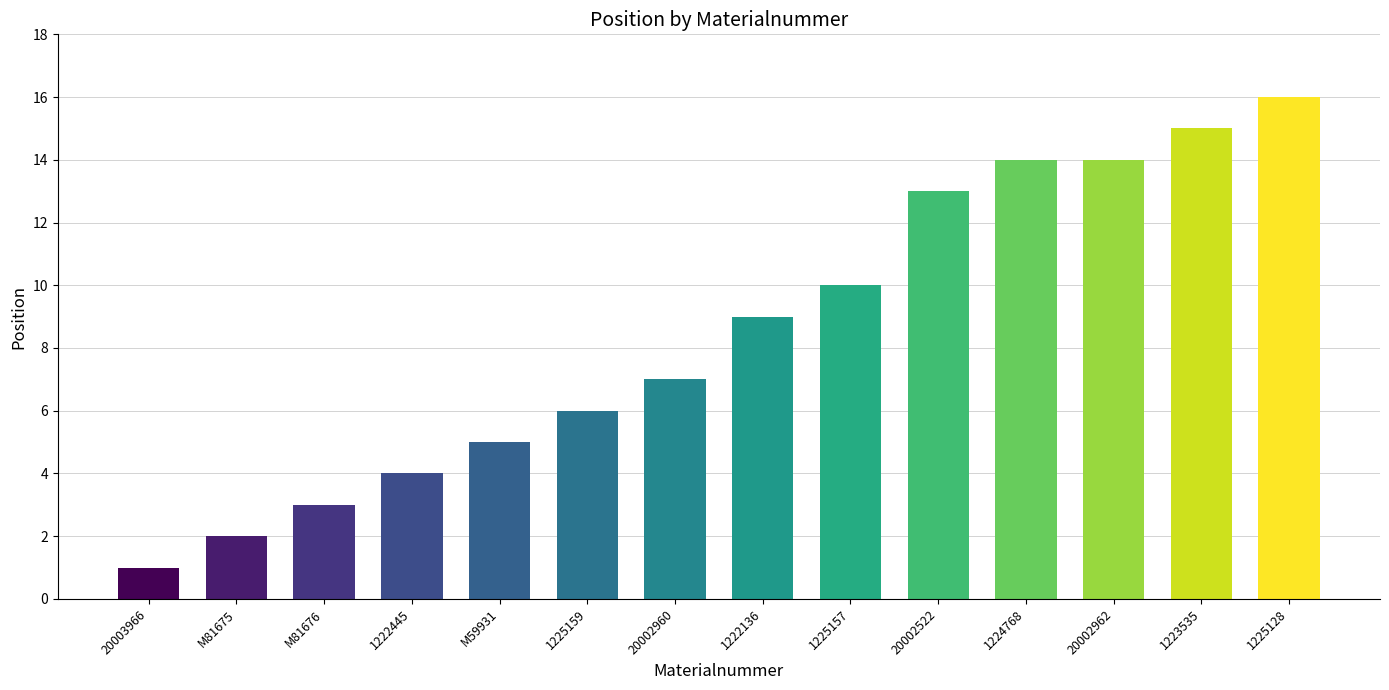

What is the minimum value shown in the chart?

1